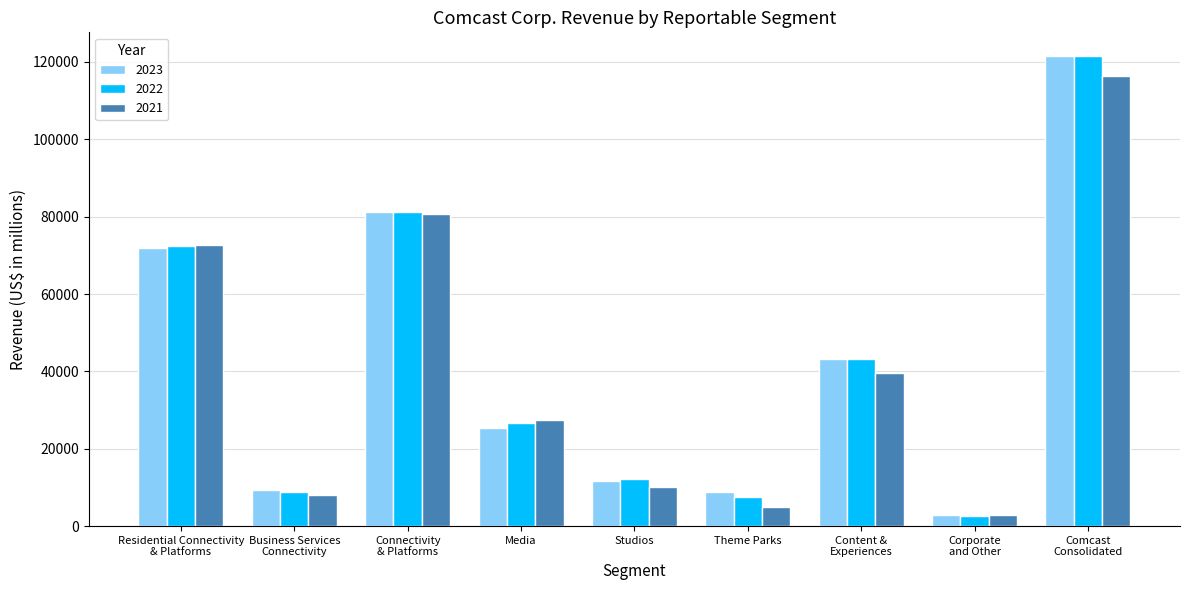

What is the minimum value shown in the chart?

2662